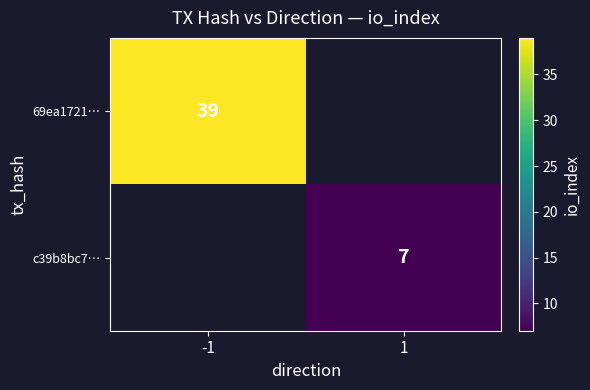

At which category does the chart reach its minimum across all series?

1